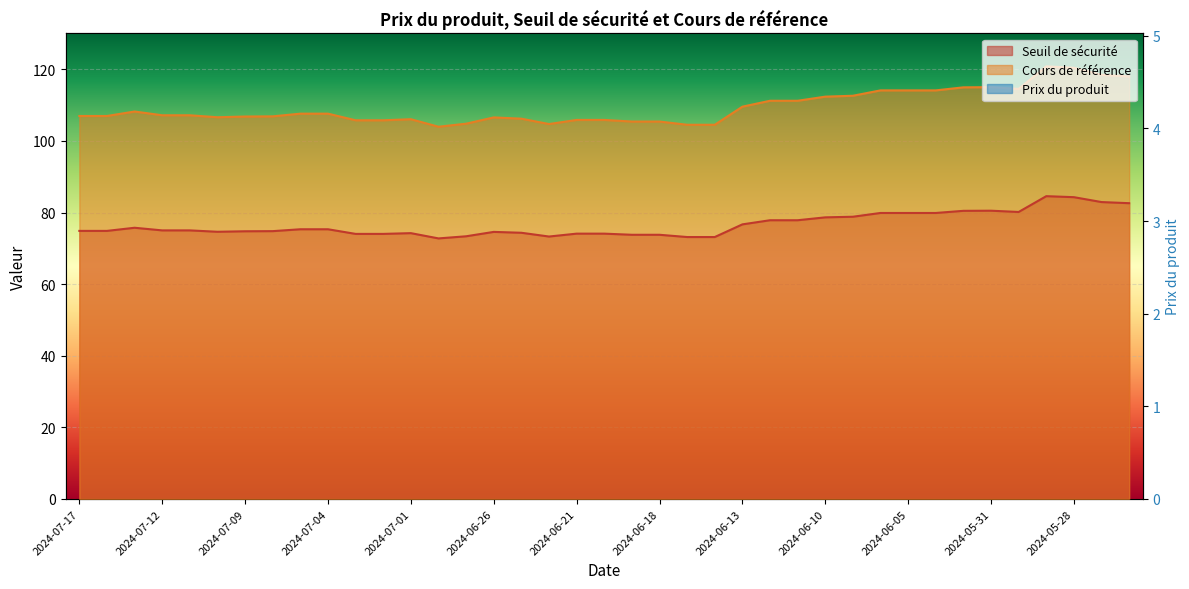

Between 2024-07-10 and 2024-06-27, which series saw the biggest shift?

Cours de référence